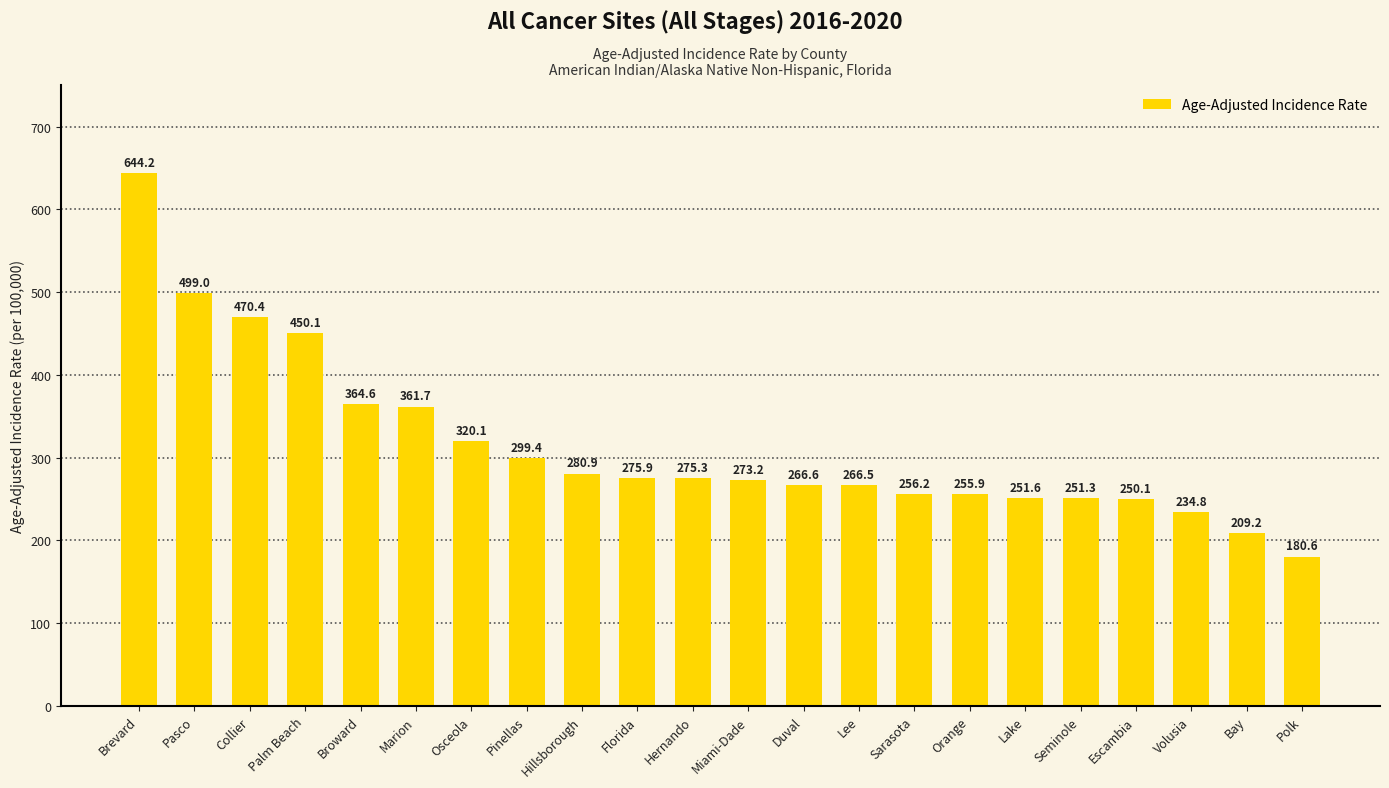

What value does the data have at Pasco?

499.0